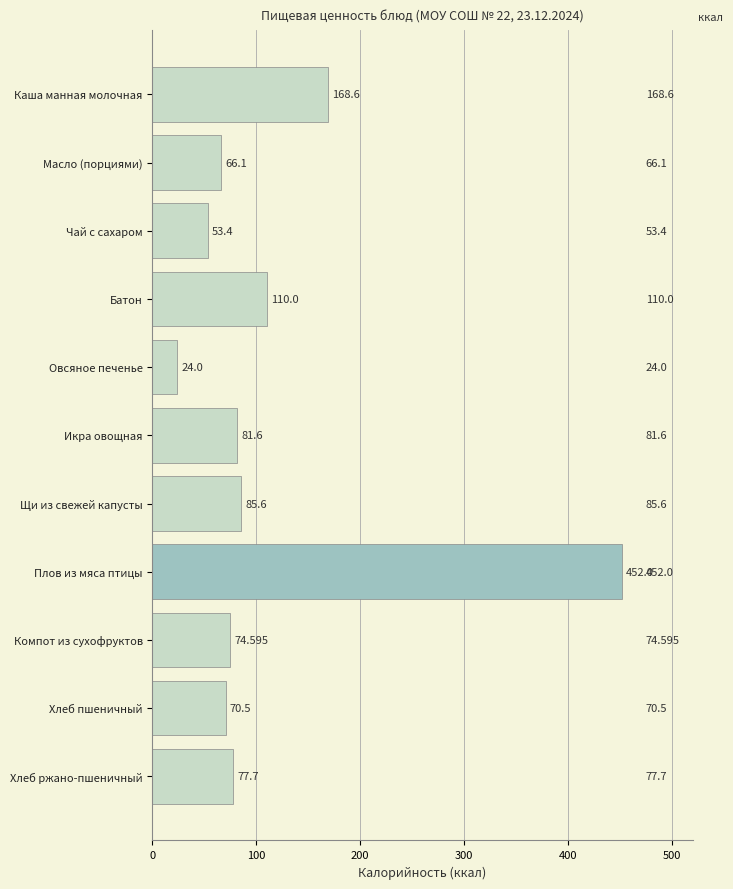

At which category does the chart reach its minimum across all series?

Овсяное печенье